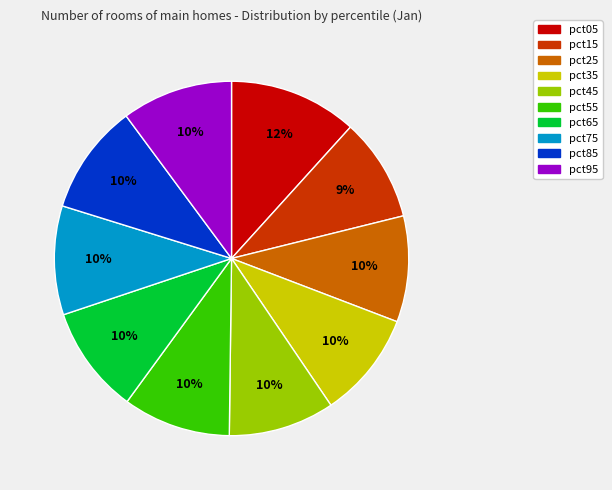

Do pct95 and pct05 together represent more than half of the pie?

No